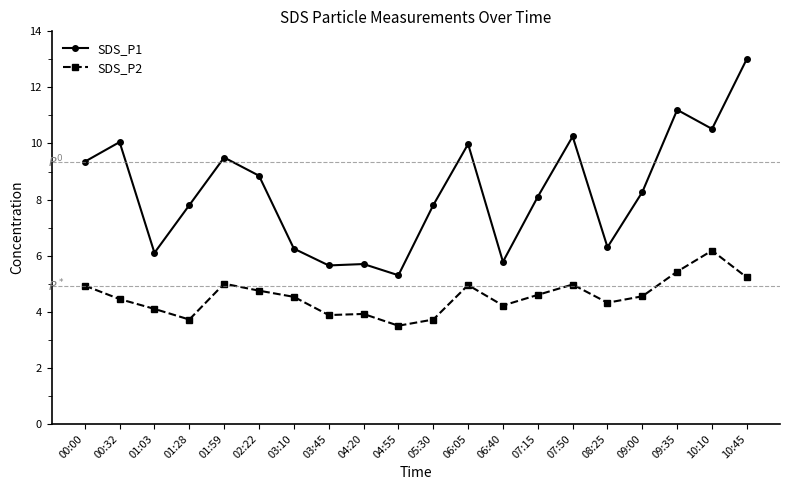

True or false: SDS_P1 and SDS_P2 intersect in this chart.

False